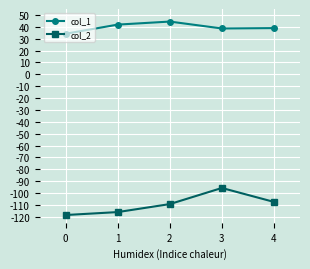

The value of col_1 at 0 is 34.2. True or false?

True